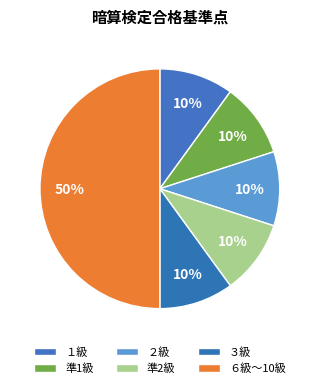

Count the number of slices in the pie.

6